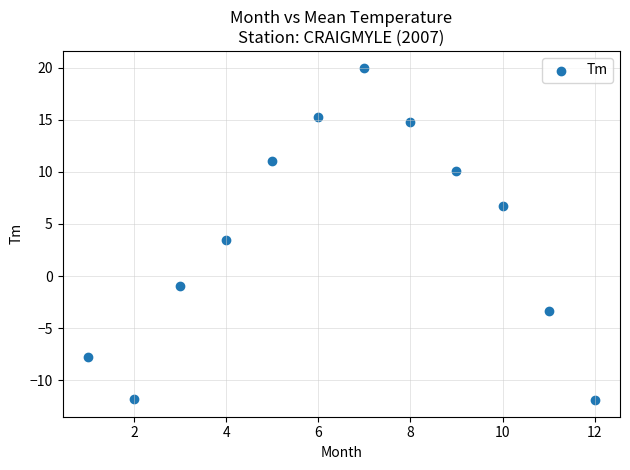

What Y value in the scatter plot is closest to 4?

3.5